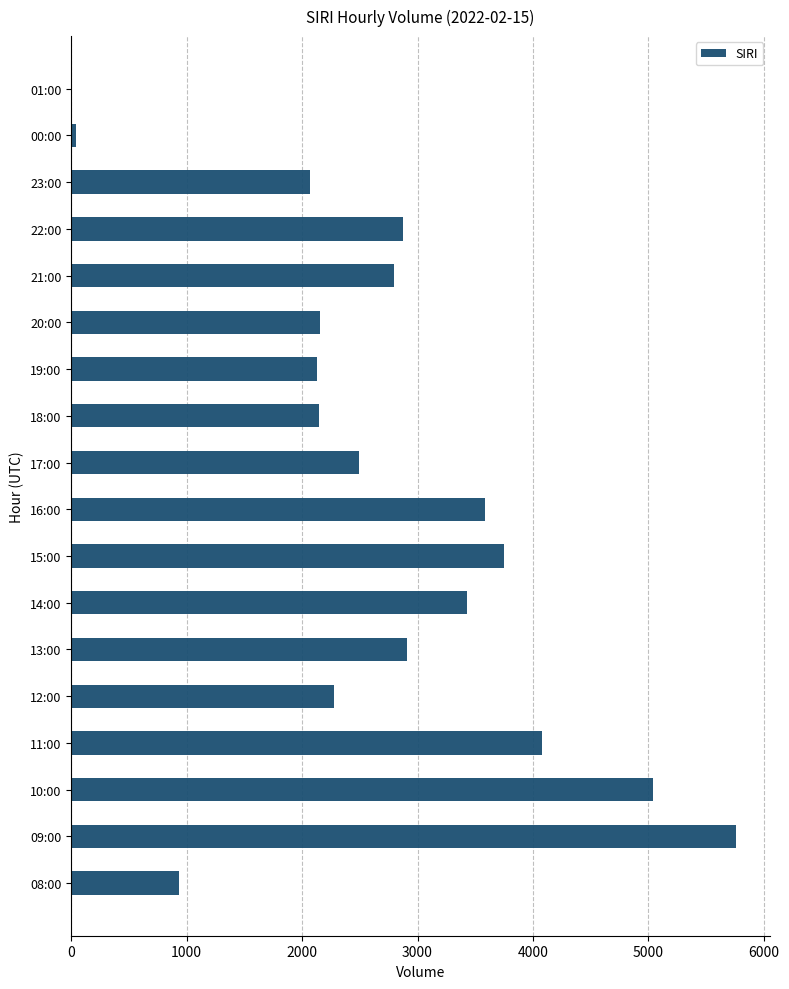

What is the average value?

2692